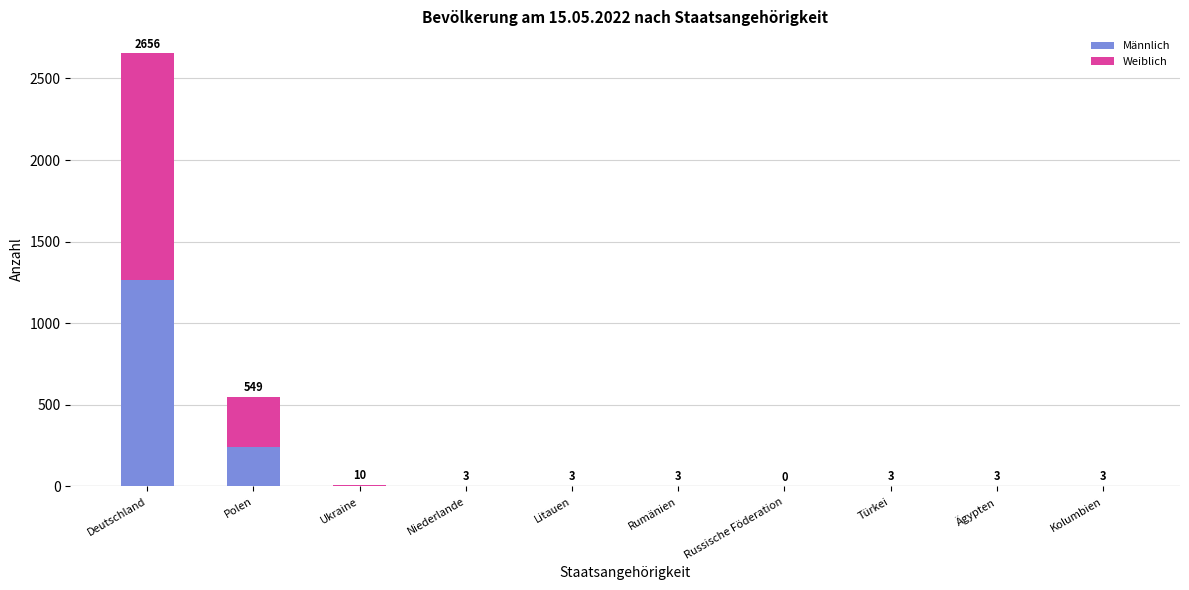

Where does the Männlich series first go above 3?

Deutschland